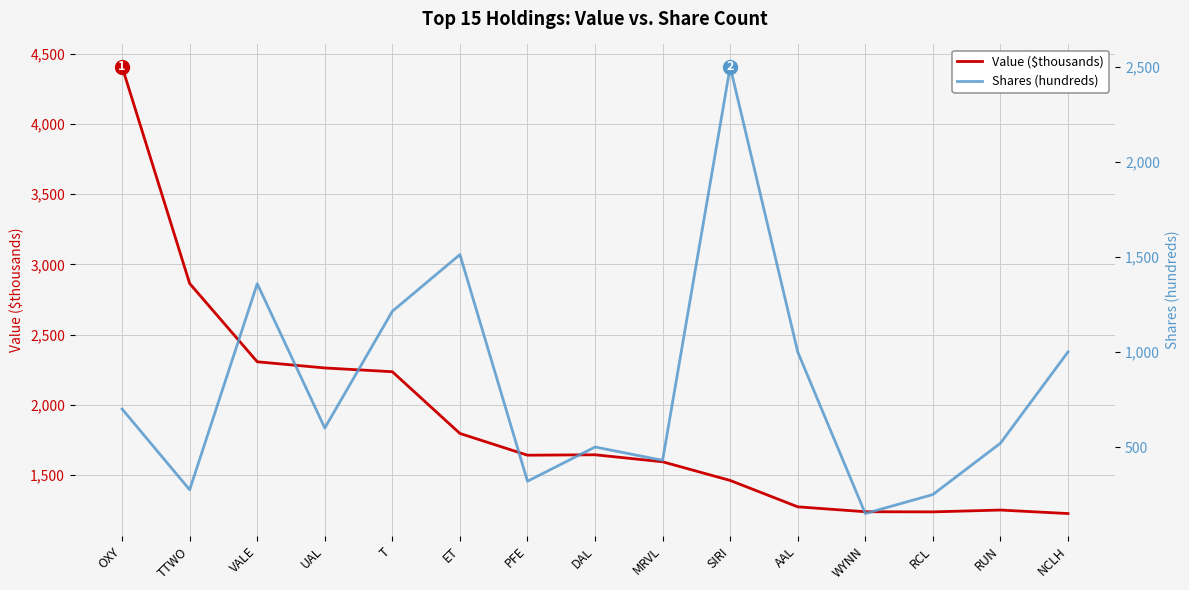

What is the spread (max minus min) of values at MRVL?

1163